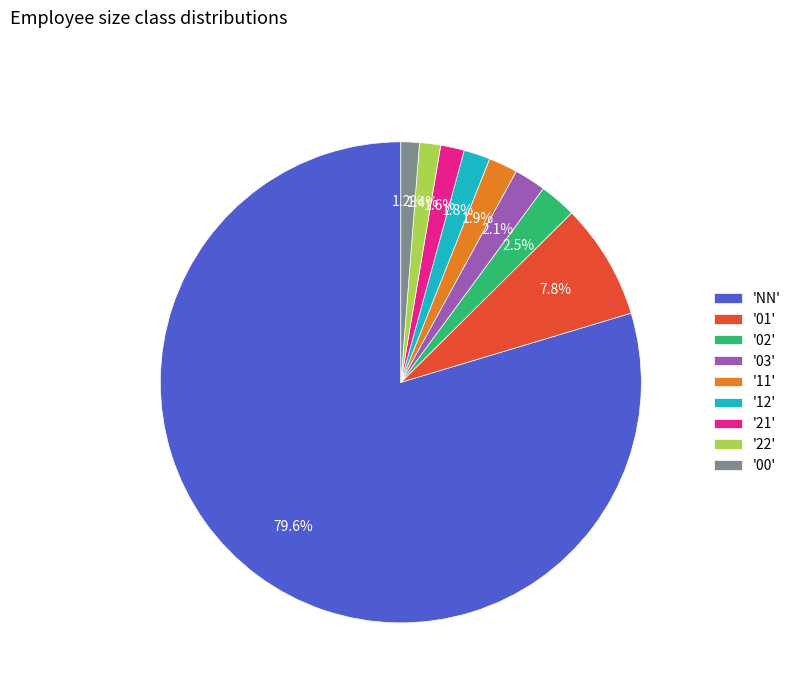

Count the number of slices in the pie.

9